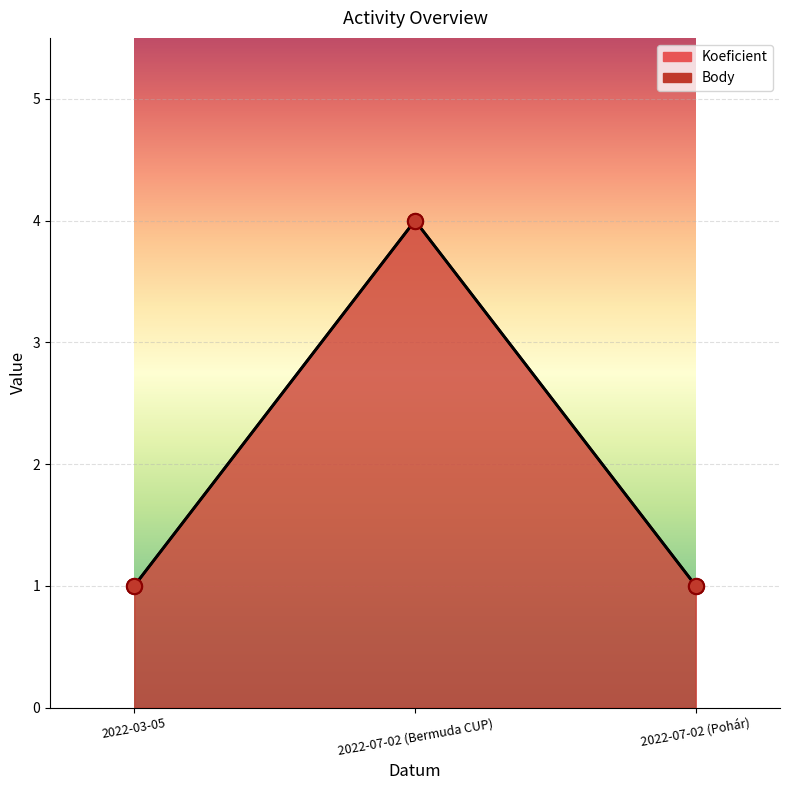

At how many categories does at least one series exceed 2?

1